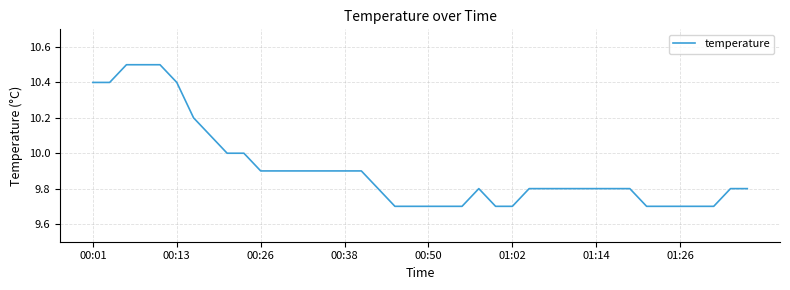

How many lines are shown in the chart?

1